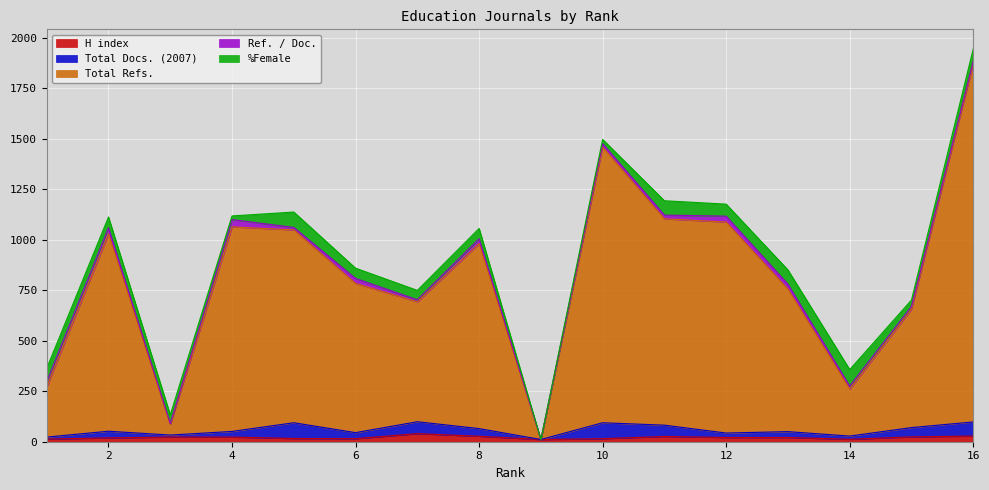

What is the value of the %Female point at the 3rd from the left?

42.9